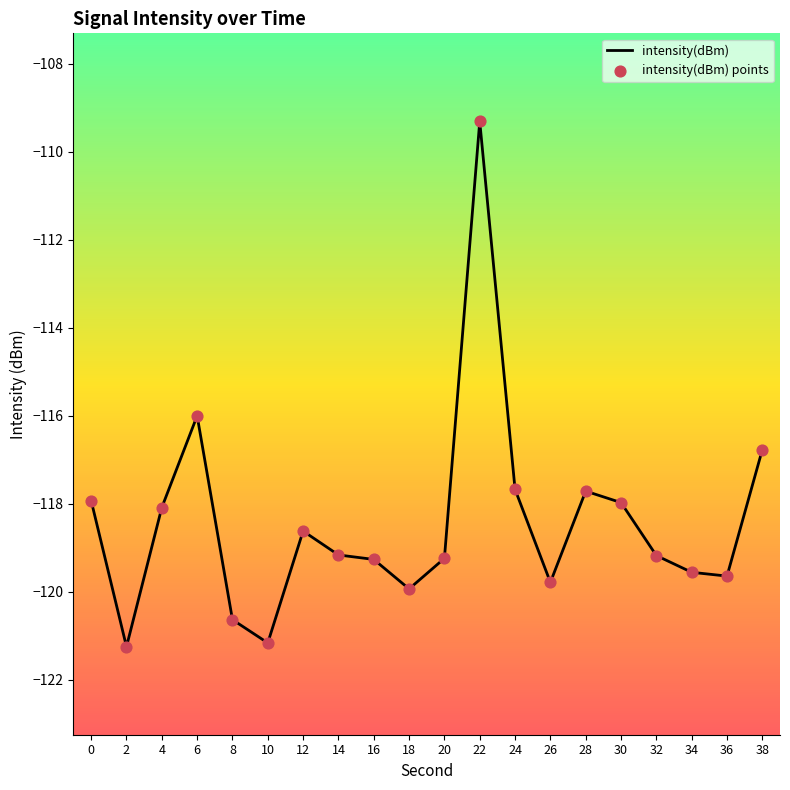

Which series reaches the minimum Y coordinate?

intensity(dBm)